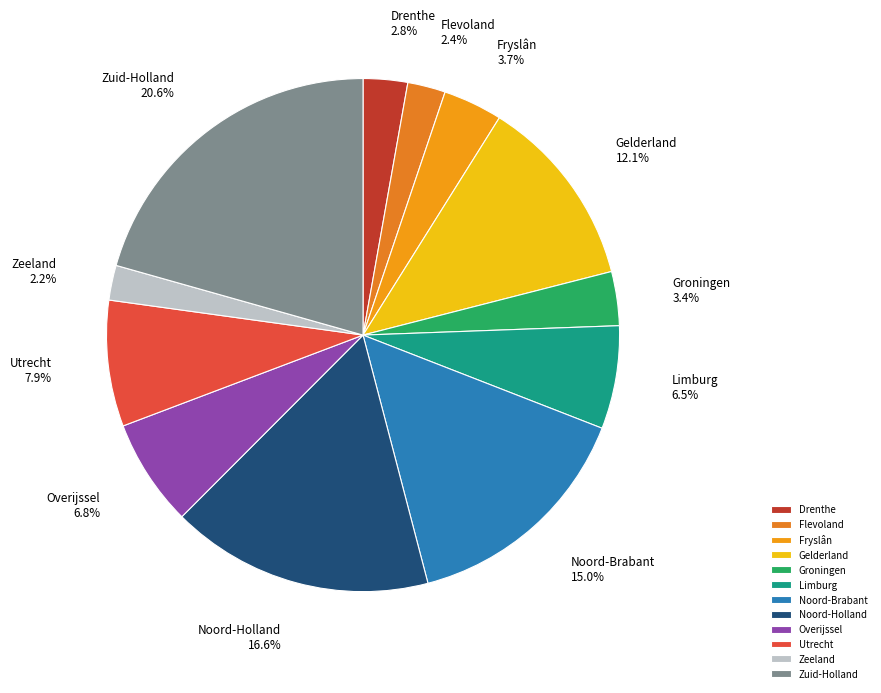

To the nearest percent, what is the difference between the largest and smallest slice percentages?

18%